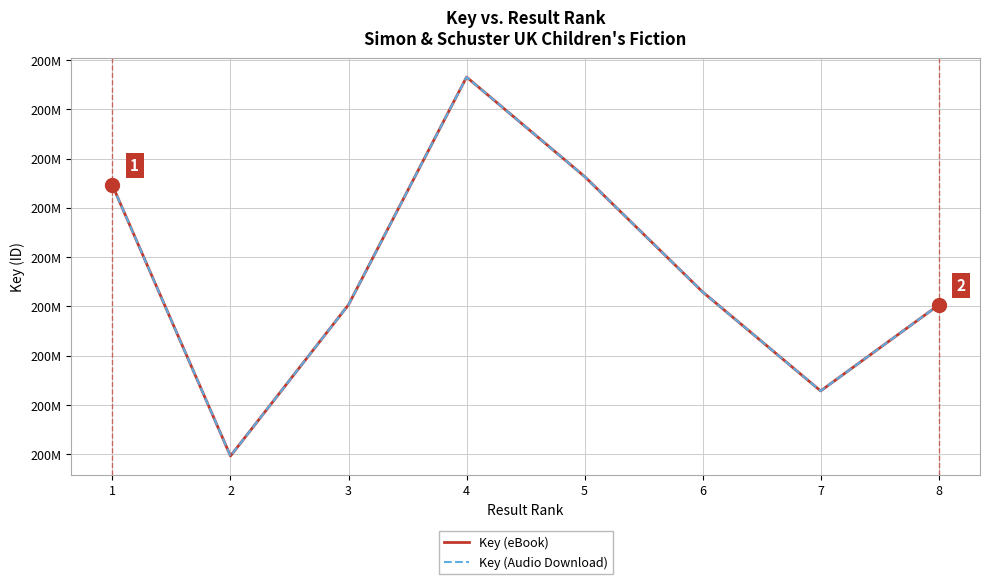

Is this an area chart (filled region under the line)?

No